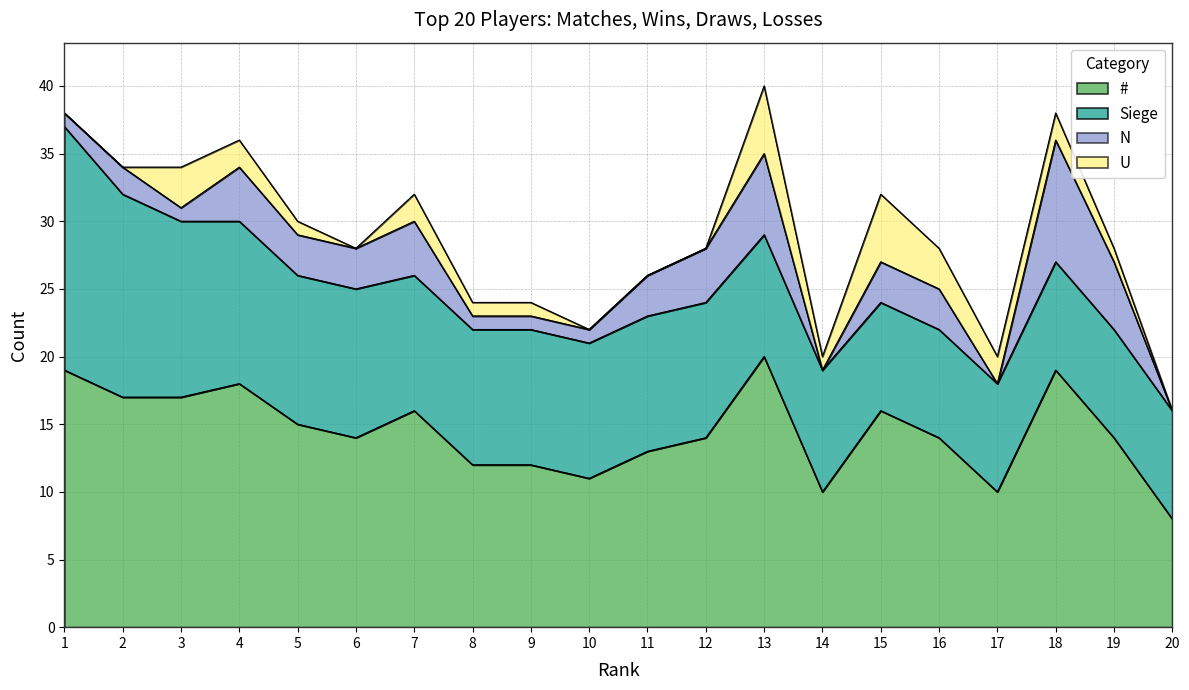

Reading left to right, list all the values displayed in this chart.

#: 19	17	17	18	15	14	16	12	12	11	13	14	20	10	16	14	10	19	14	8
Siege: 18	15	13	12	11	11	10	10	10	10	10	10	9	9	8	8	8	8	8	8
N: 1	2	1	4	3	3	4	1	1	1	3	4	6	0	3	3	0	9	5	0
U: 0	0	3	2	1	0	2	1	1	0	0	0	5	1	5	3	2	2	1	0